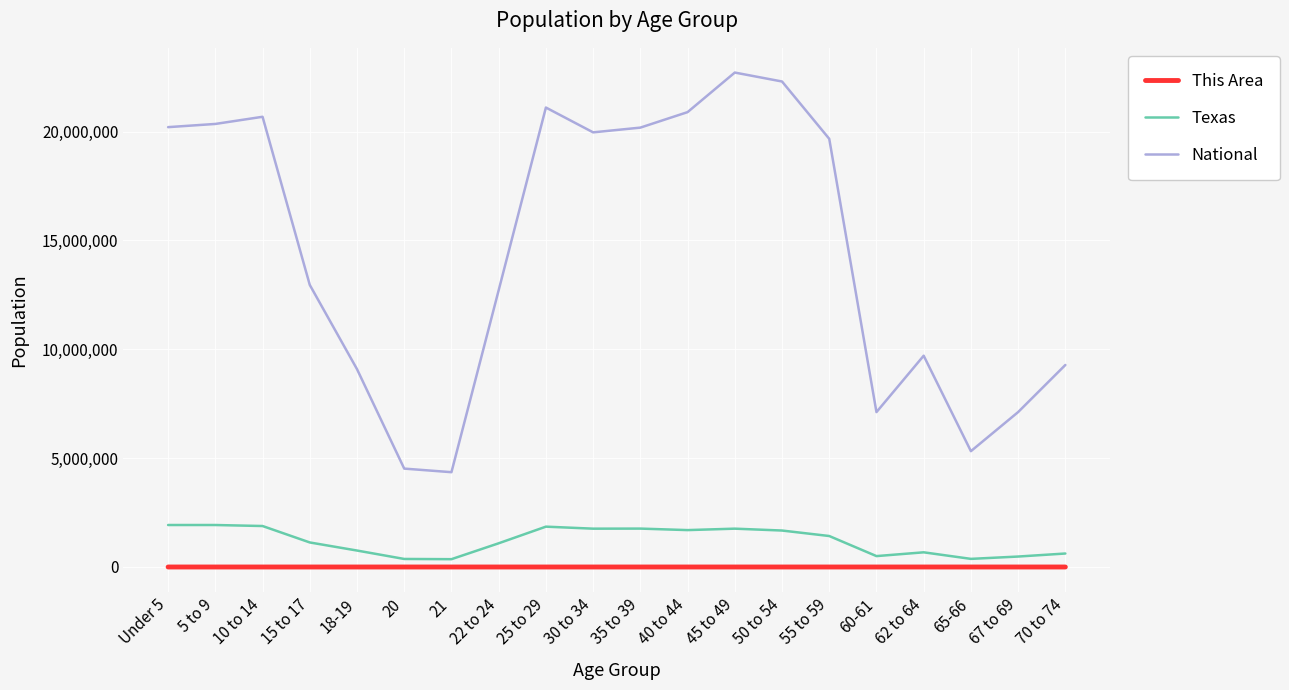

What are all the series names shown in the legend?

This Area, Texas, National